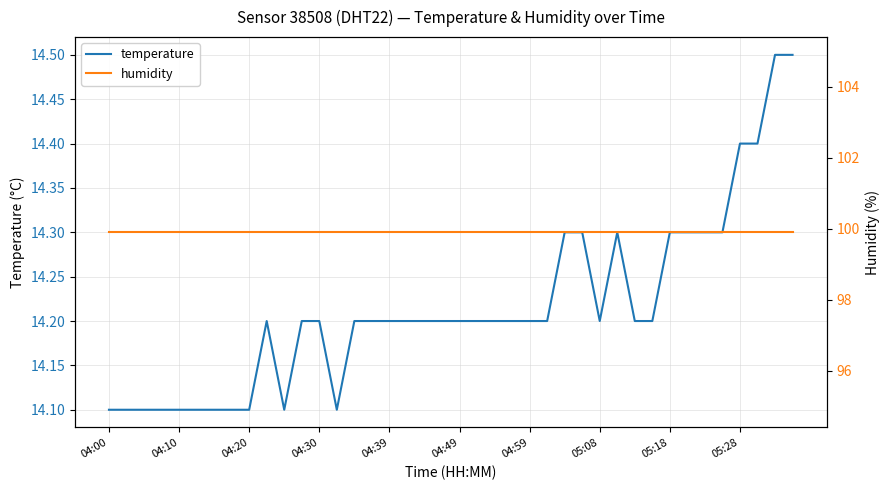

What is the value of the temperature point at the 27th from the left?

14.3